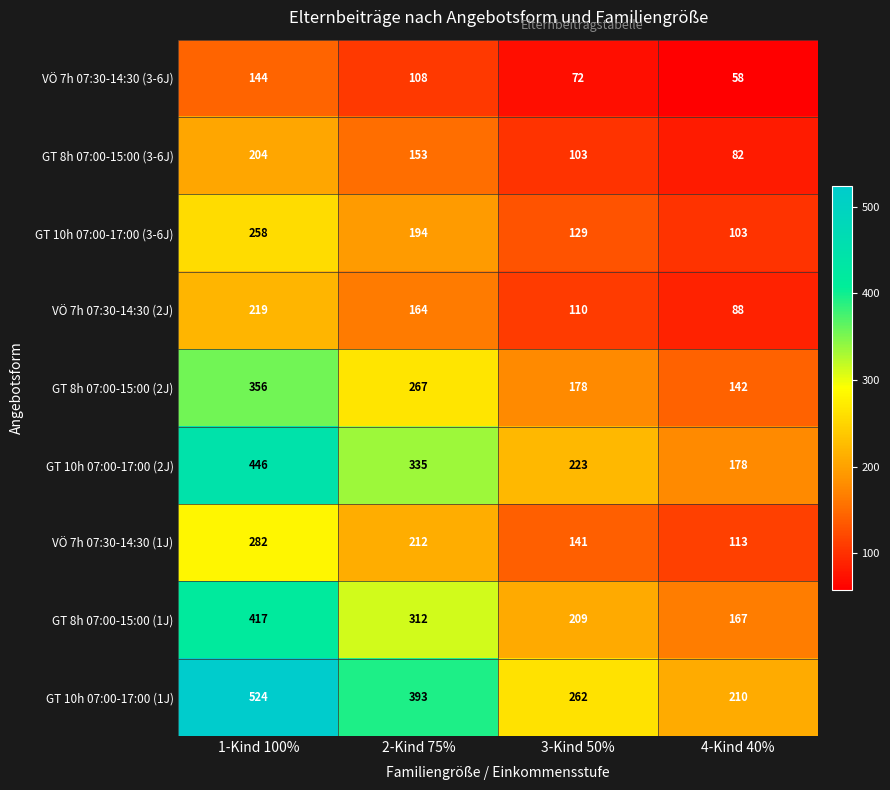

True or false: GT 8h 07:00-15:00 (3-6J) has a value of 153 at 2-Kind 75%.

True